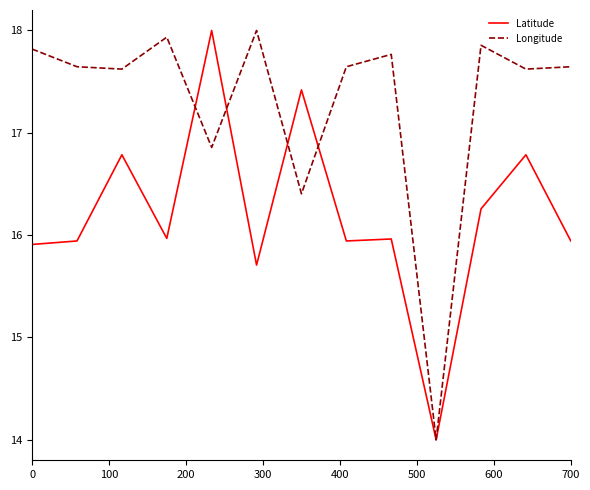

What is the lowest value of the Latitude series?

14.0